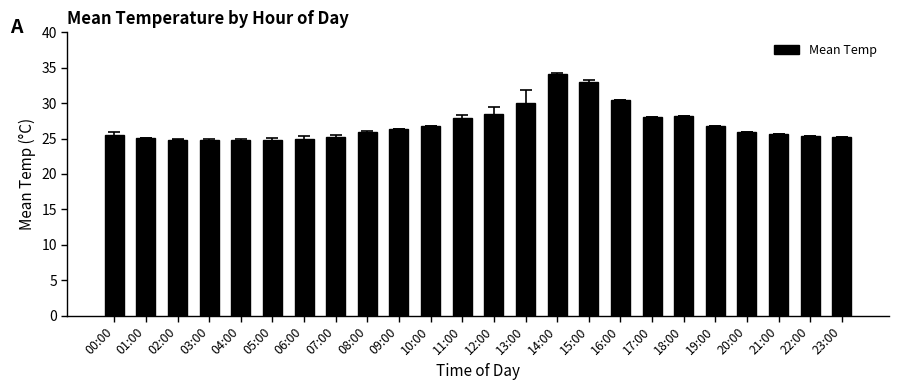

The value at 22:00 is 25.3. True or false?

True